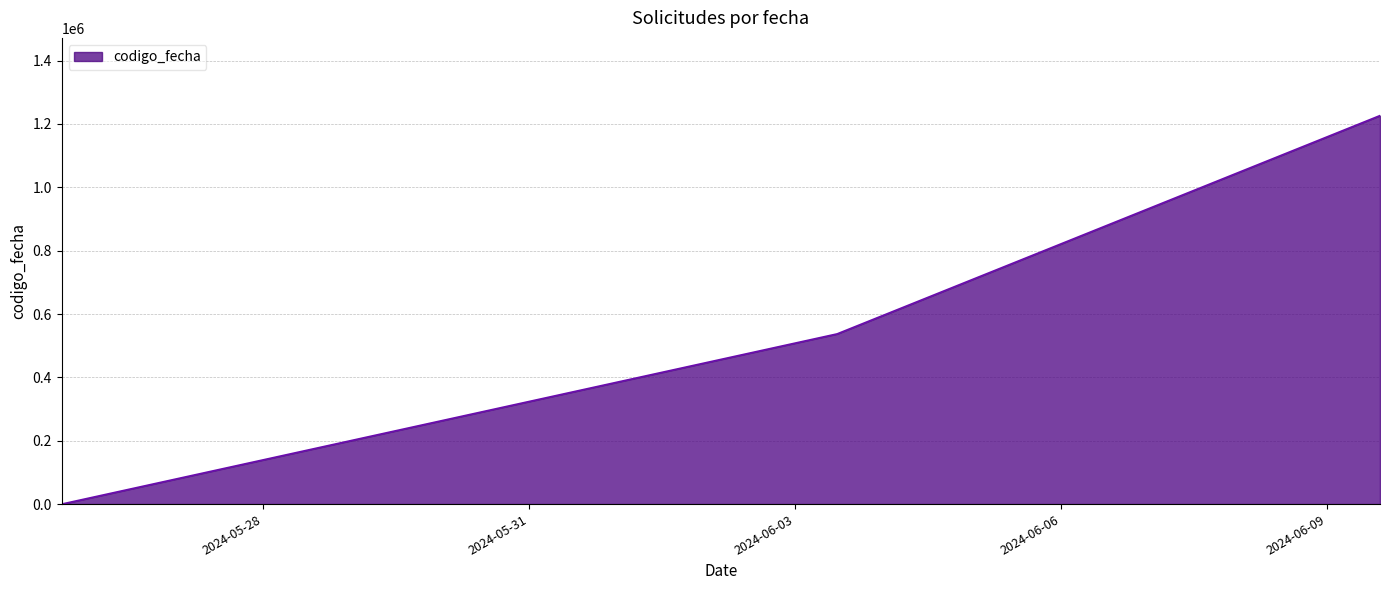

What is the average value?

587861